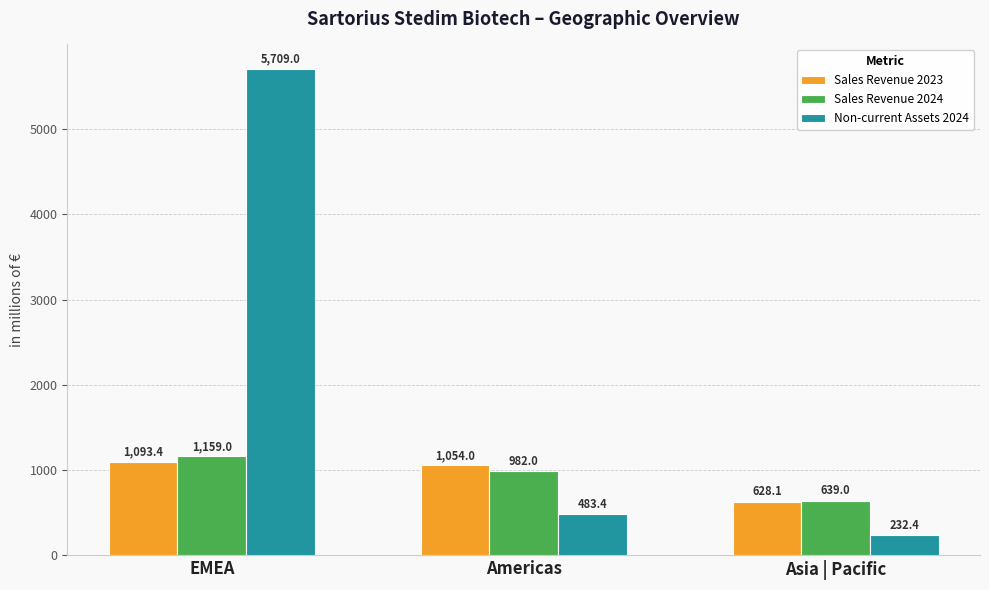

Which series has the largest range (max minus min)?

Non-current Assets 2024